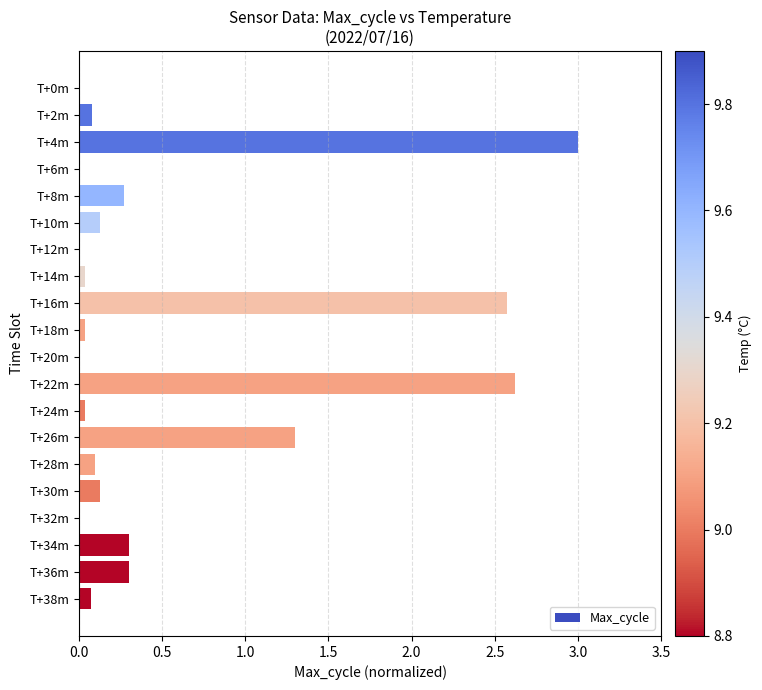

At which label is the value closest to 1?

T+26m